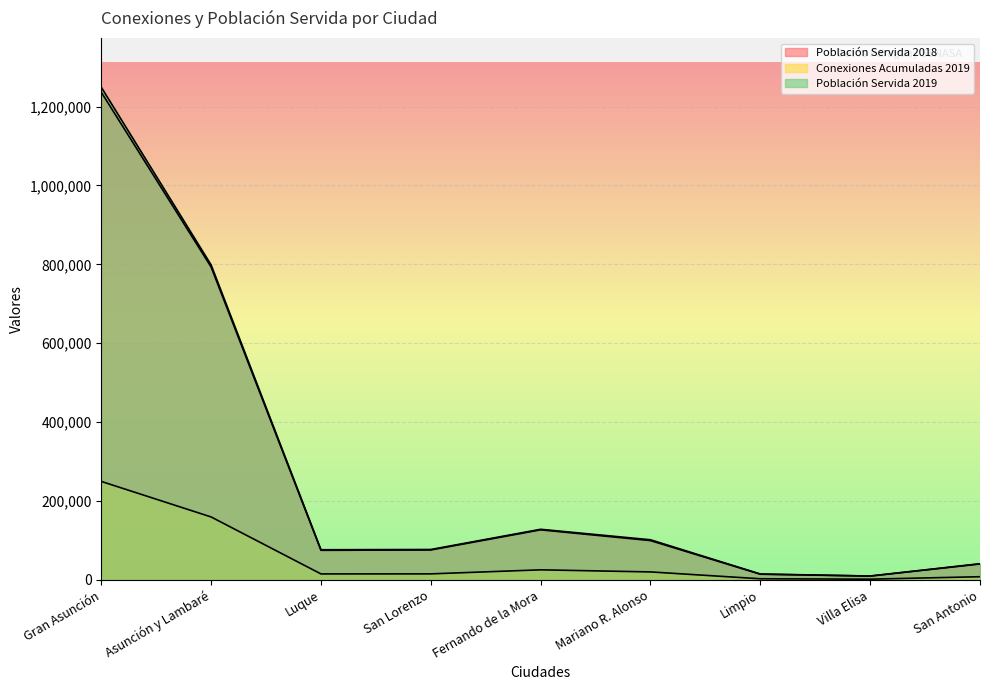

What is the minimum value shown in the chart?

1995